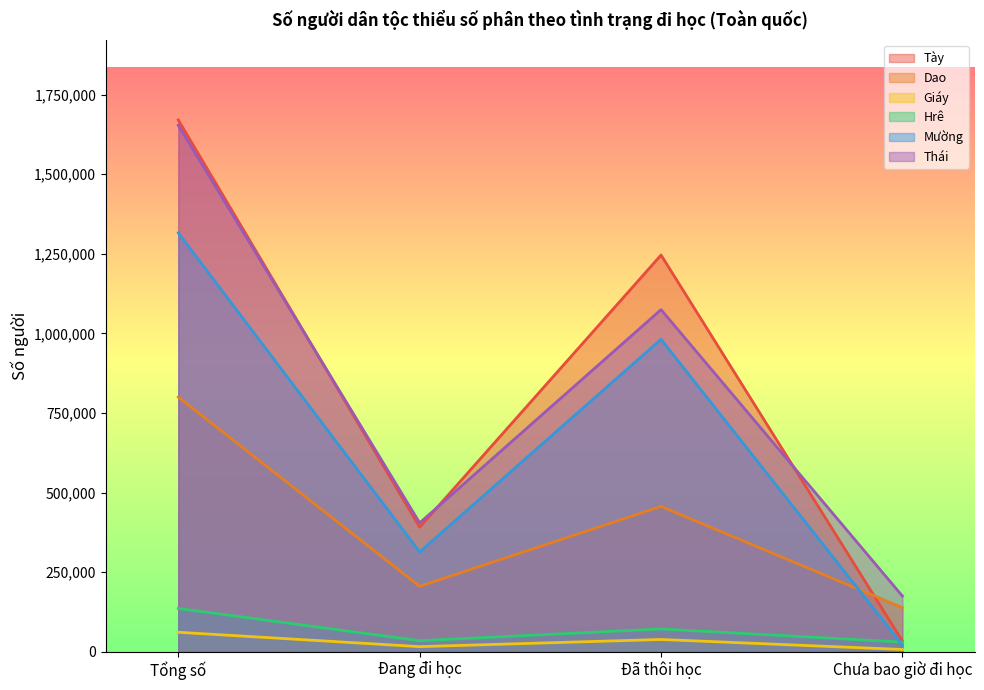

True or false: Dao and Thái intersect in this chart.

False